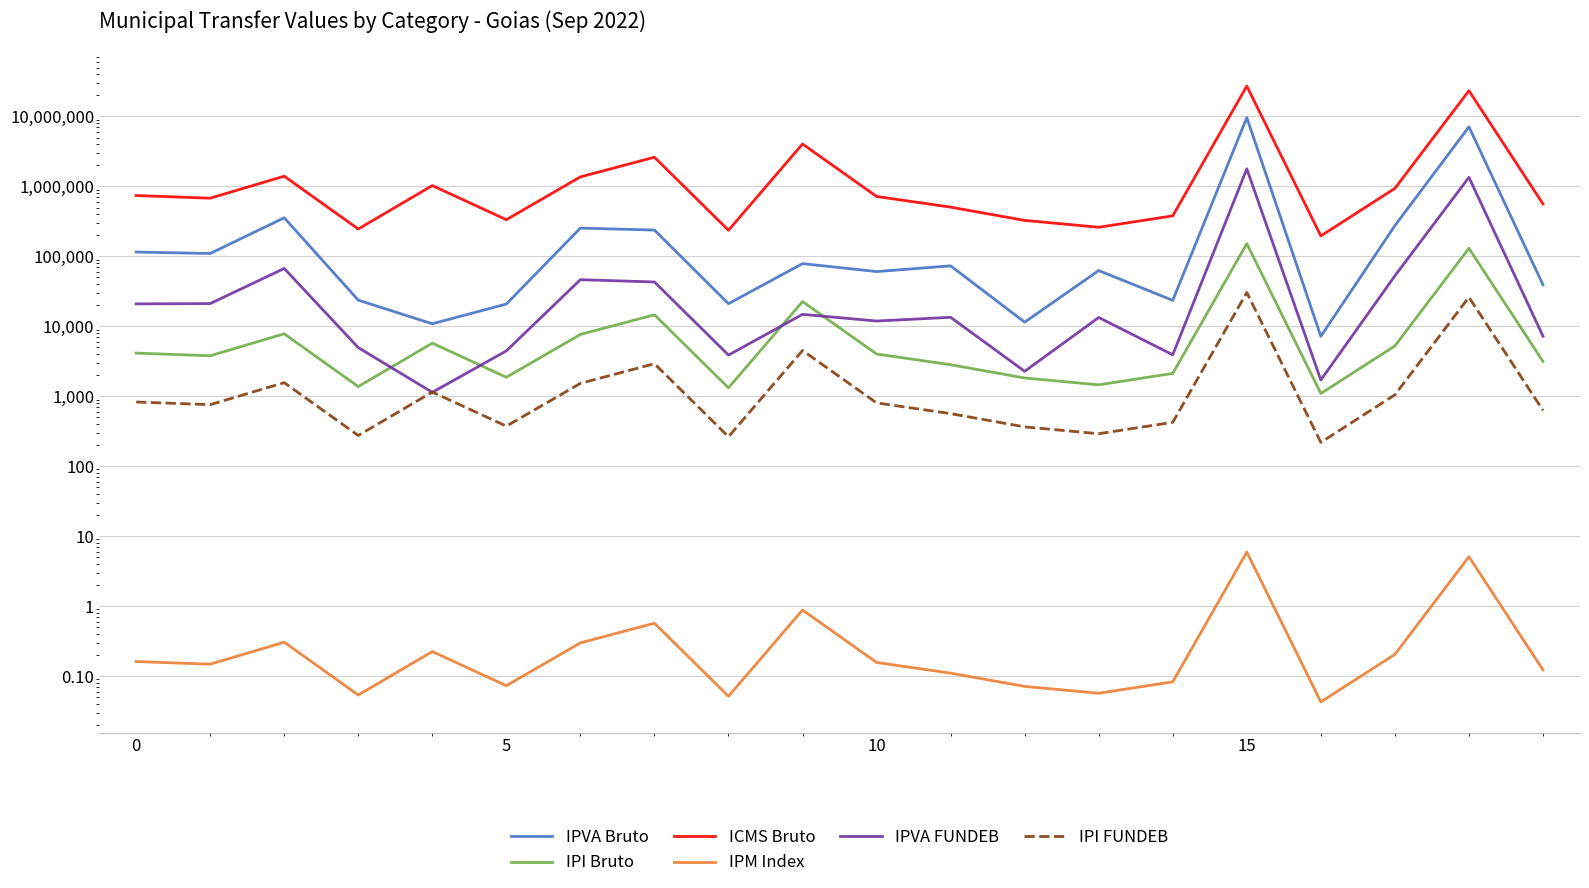

What are all the series names shown in the legend?

IPVA Bruto, IPI Bruto, ICMS Bruto, IPM Index, IPVA FUNDEB, IPI FUNDEB